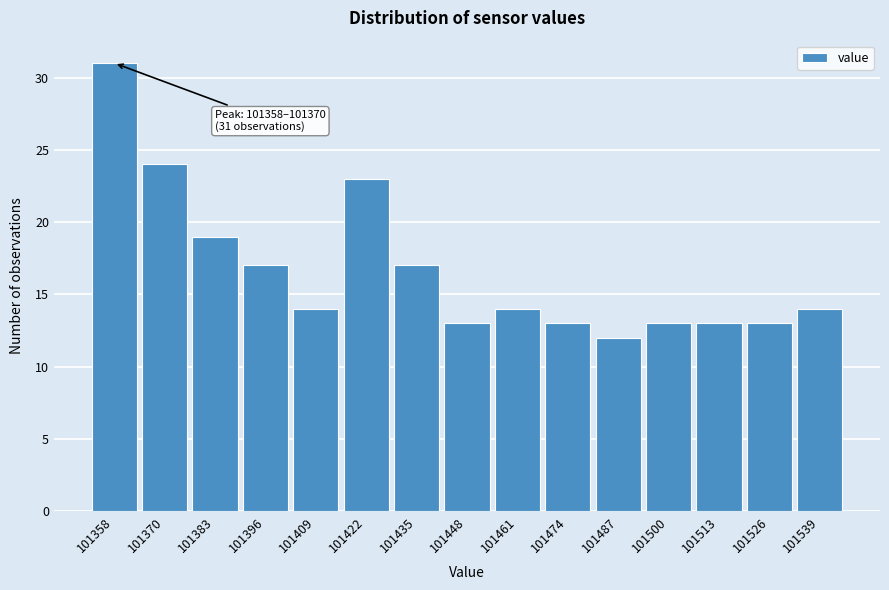

Reading left to right, extract all data points from this chart.

31	24	19	17	14	23	17	13	14	13	12	13	13	13	14